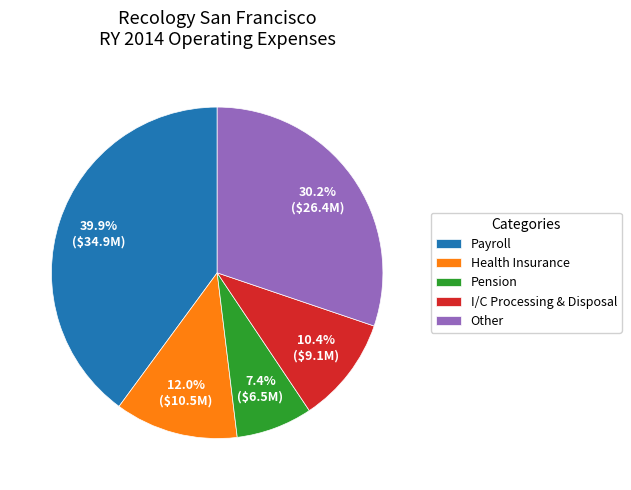

What percentage is NOT represented by Other?

69.8%